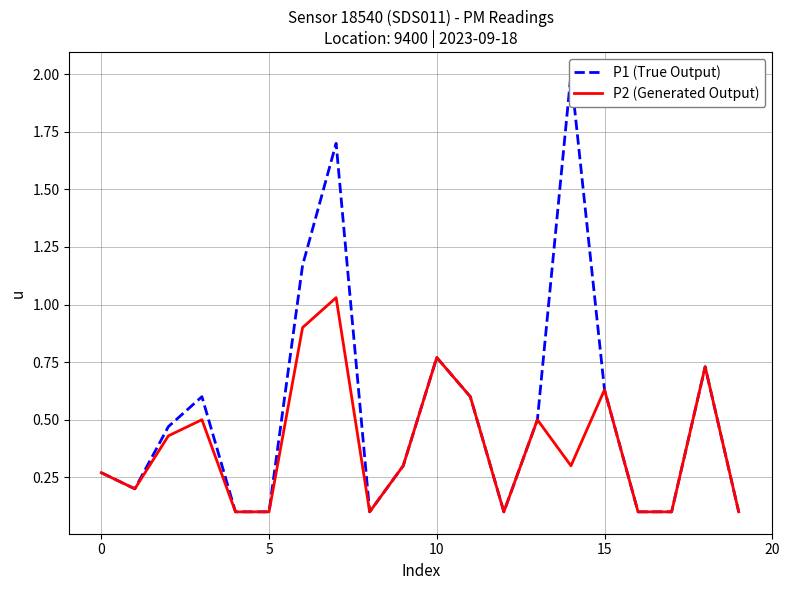

What are all the series names shown in the legend?

P1 (True Output), P2 (Generated Output)